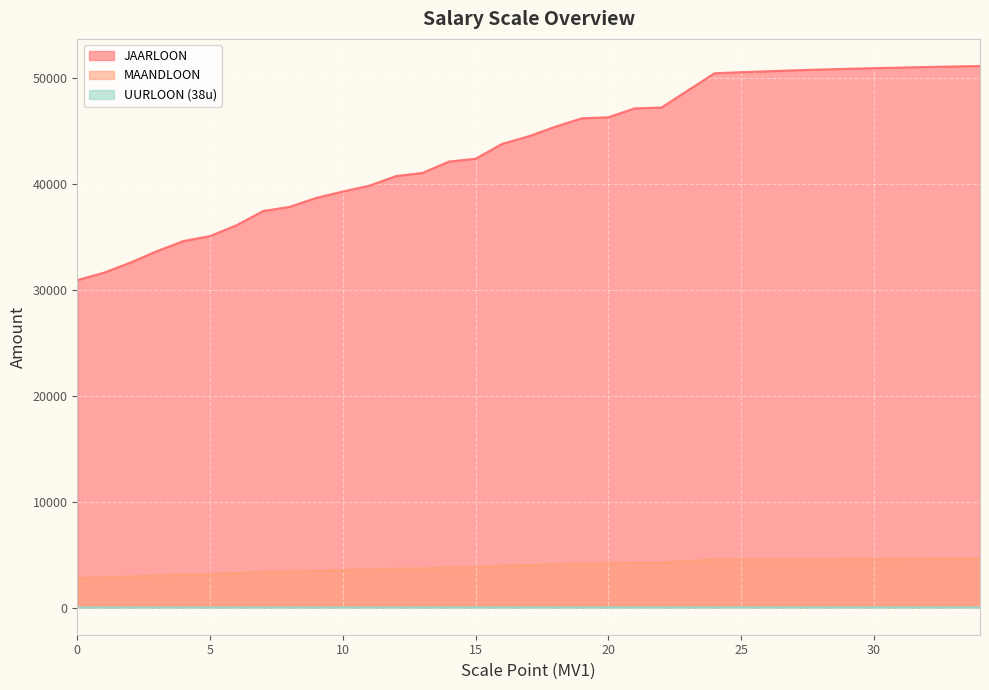

Reading right to left, what are all the values shown in this chart?

JAARLOON: 51103.7	51057.8	51008.2	50954.7	50896.8	50834.3	50766.9	50694.2	50604.1	50519.3	50416.3	48804.2	47180.6	47107.8	46262.7	46167.4	45370.4	44470.2	43753.5	42351.1	42084.8	41013.2	40711.1	39811.5	39260.6	38656.3	37815.0	37414.5	36081.9	35057.9	34587.3	33633.8	32554.9	31597.1	30897.8
MAANDLOON: 4609.6	4605.4	4600.9	4596.1	4590.9	4585.3	4579.2	4572.6	4564.5	4556.8	4547.6	4402.1	4255.7	4249.1	4172.9	4164.3	4092.4	4011.2	3946.6	3820.1	3796.0	3699.4	3672.1	3591.0	3541.3	3486.8	3410.9	3374.8	3254.6	3162.2	3119.8	3033.8	2936.5	2850.1	2787.0
UURLOON (38u): 28.0	28.0	27.9	27.9	27.9	27.8	27.8	27.8	27.7	27.7	27.6	26.7	25.8	25.8	25.3	25.3	24.9	24.4	24.0	23.2	23.1	22.5	22.3	21.8	21.5	21.2	20.7	20.5	19.8	19.2	18.9	18.4	17.8	17.3	16.9